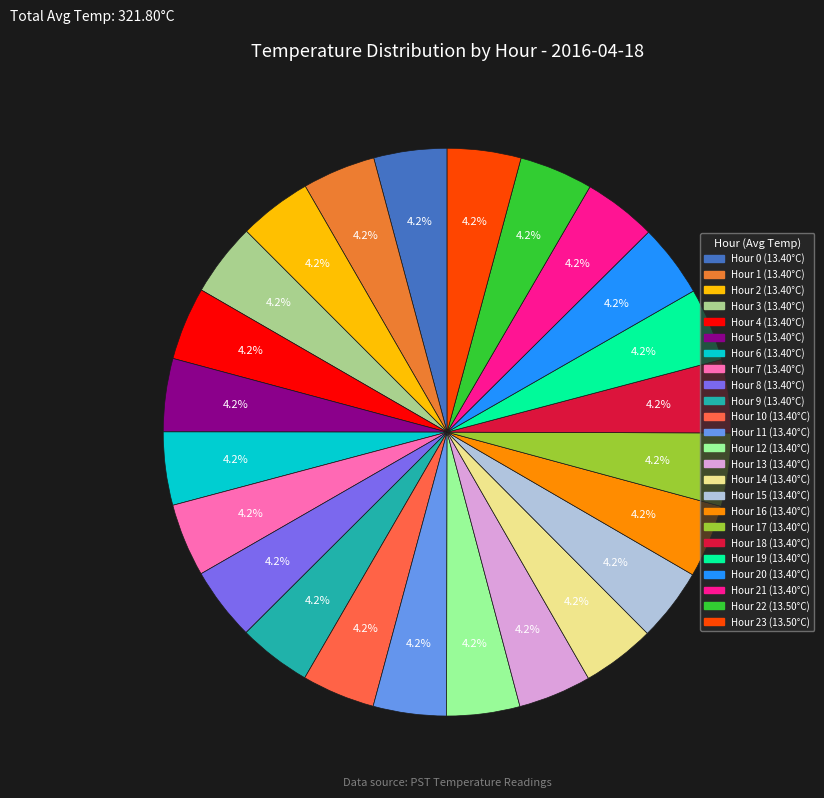

What is the smallest slice in the pie chart?

Hour 0